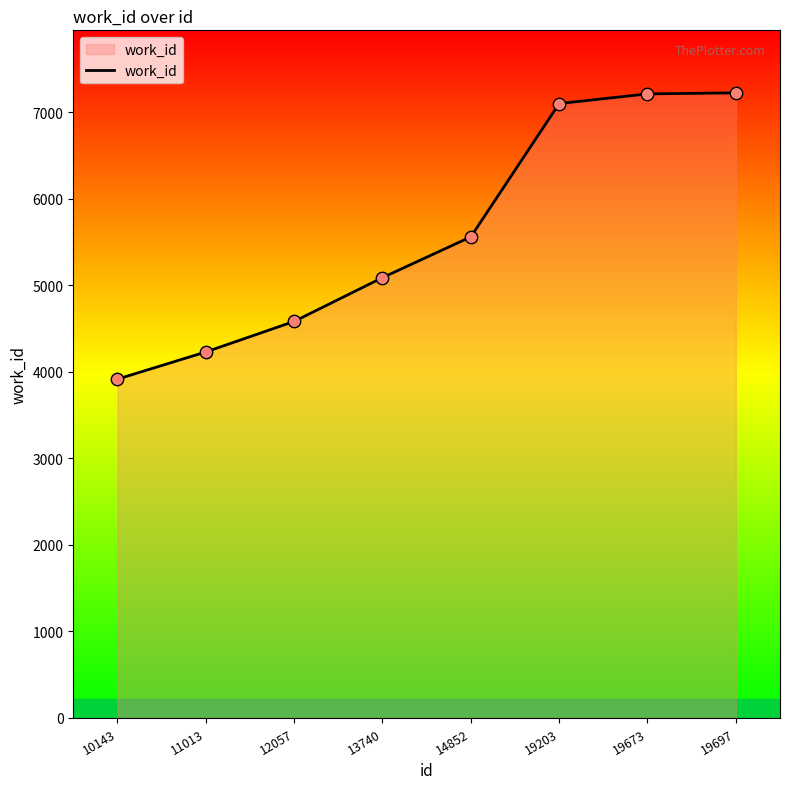

Approximately how many times larger is the value at 12057 compared to 19673?

0.6